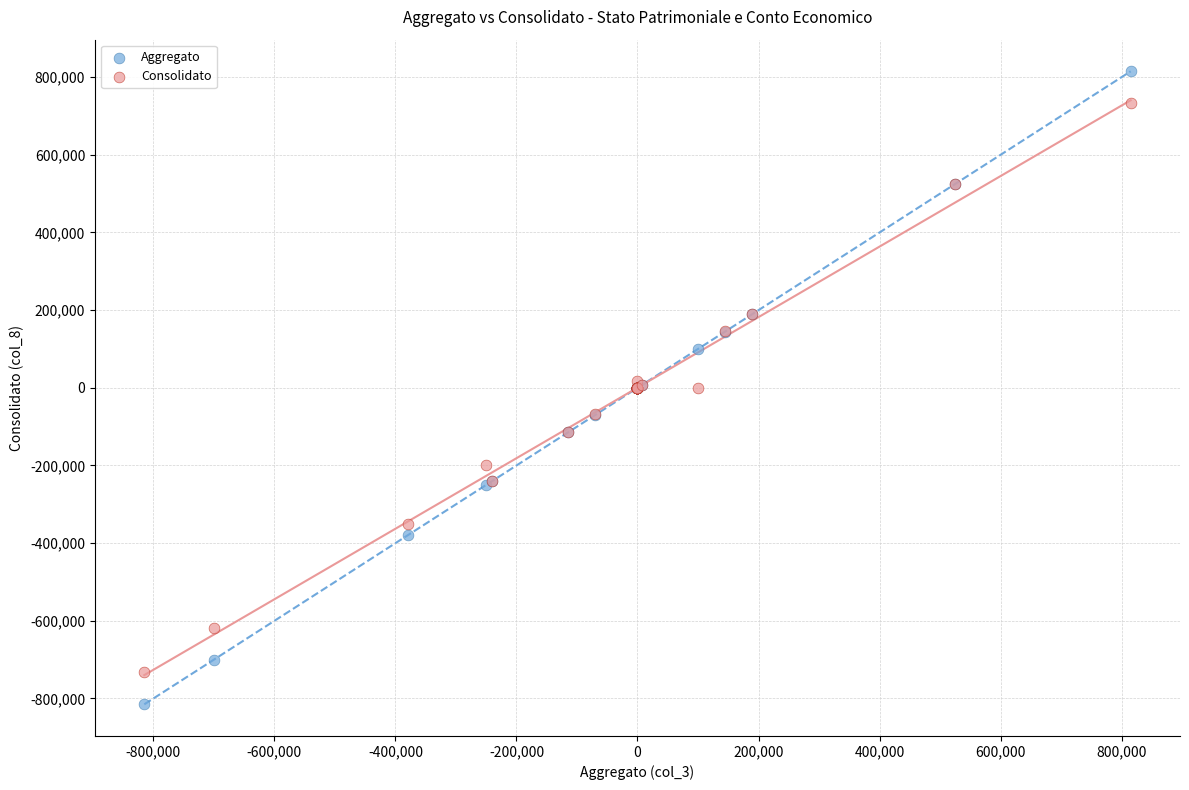

What is the X range (max minus min) for the scatter plot?

1630000